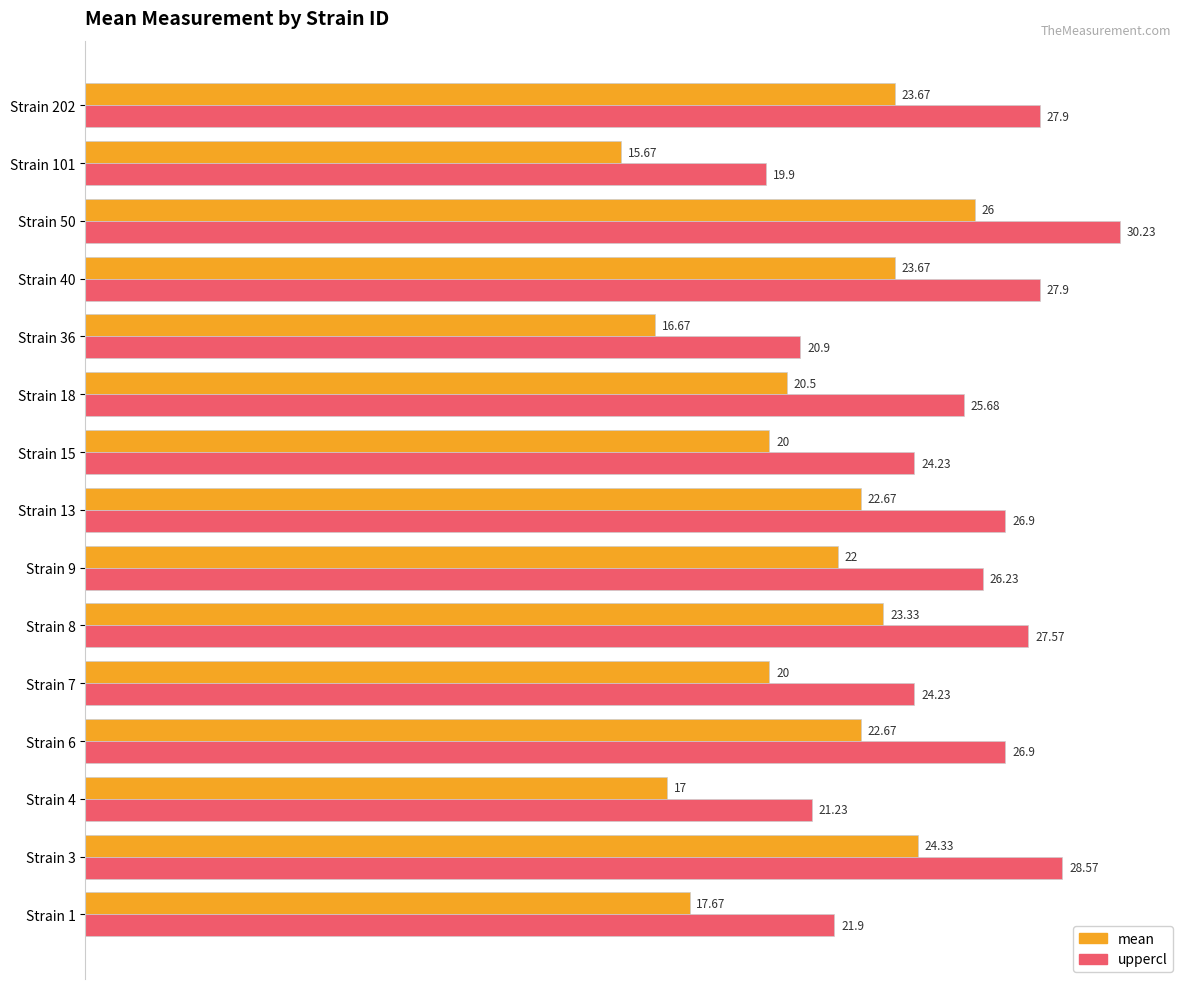

Which series has the largest total across all categories?

uppercl